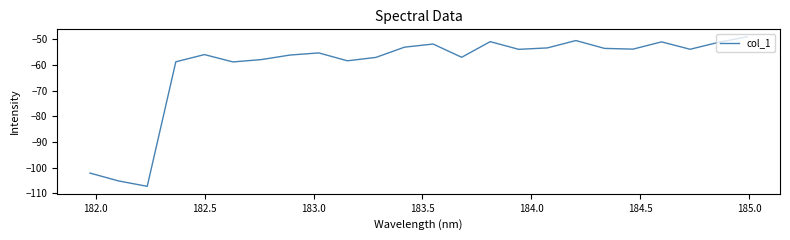

How many categories are shown in the chart?

24